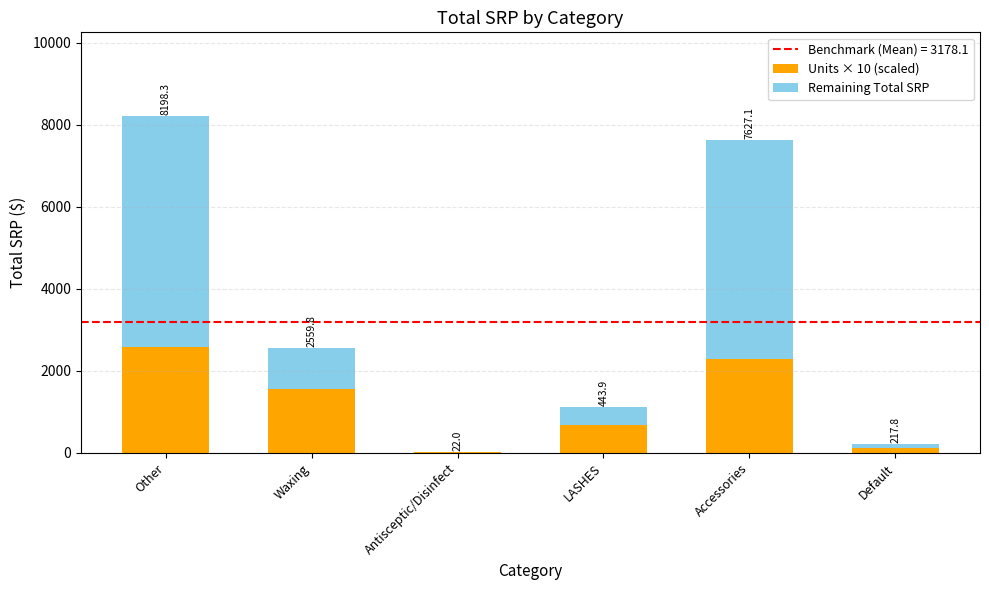

What is the sum of all Units × 10 (scaled) values?

7220.0